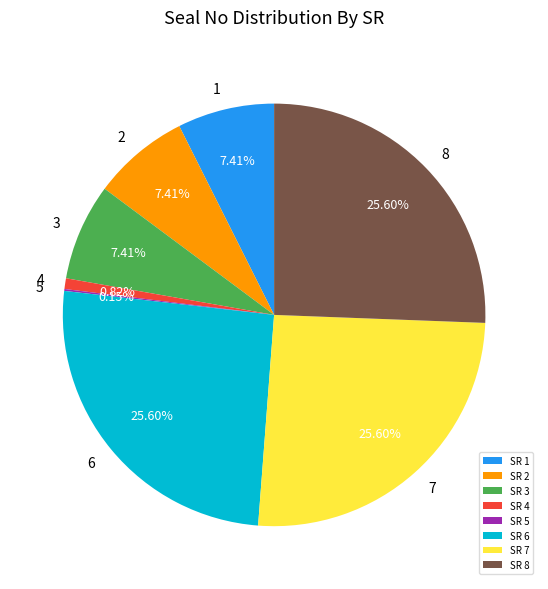

Is the sum of SR 3 and SR 1 greater than half?

No